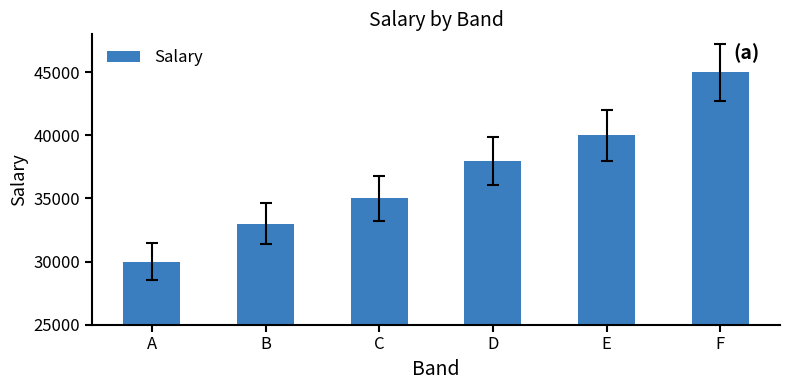

What is the difference between the maximum and minimum values?

15000